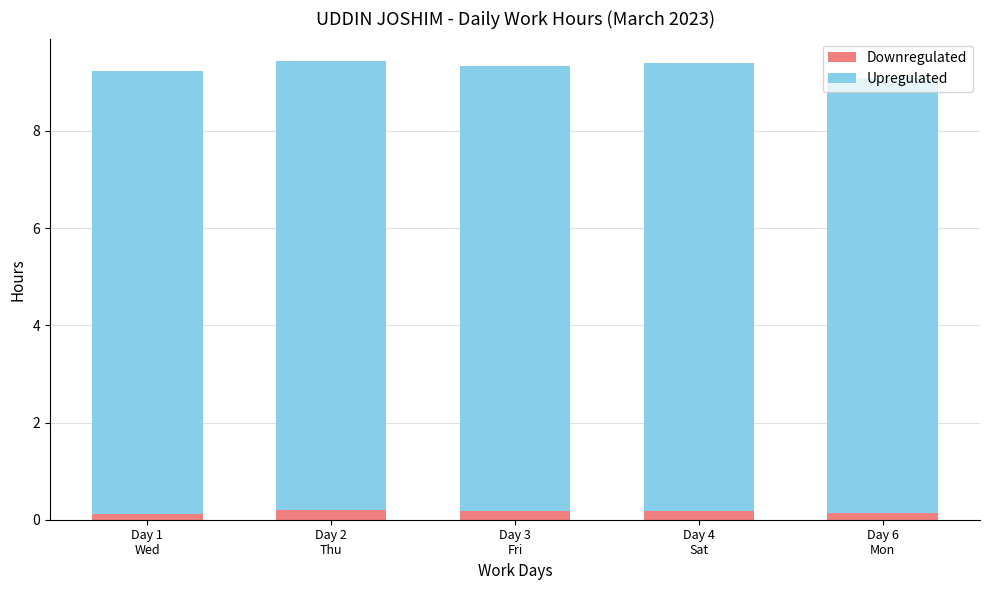

Does the chart contain stacked bars?

Yes